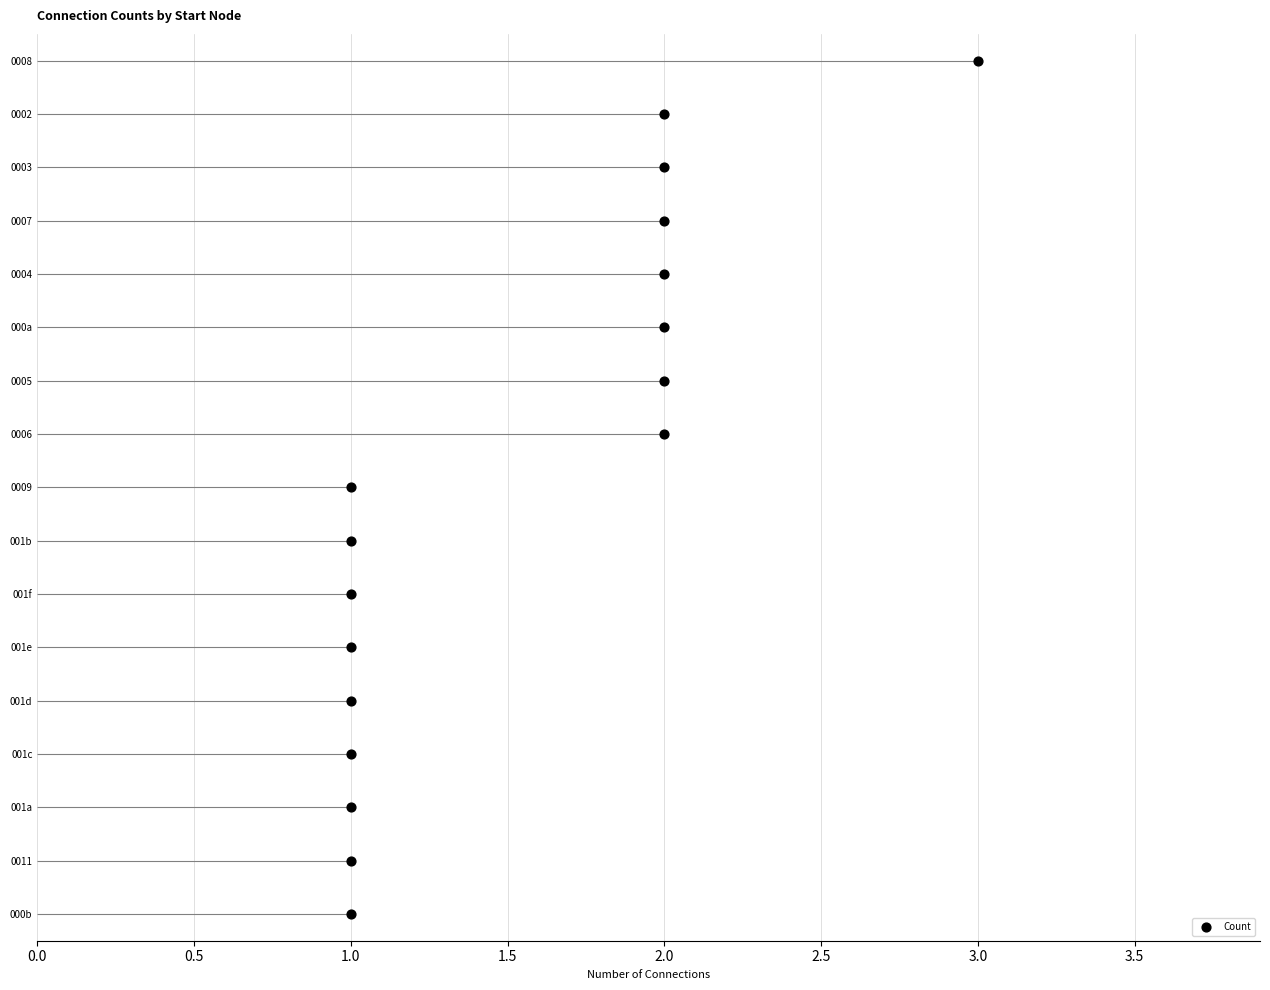

Which has a higher value, 2.0 or 1.0?

2.0